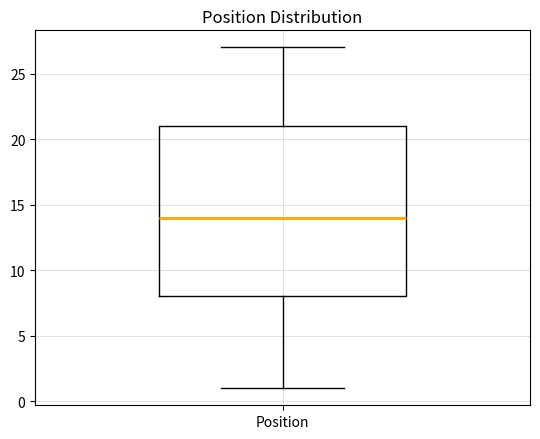

Where does the upper whisker of the box for Position end on the y-axis? The values are not printed on the chart, so give them approximately, as read against the axis.

27